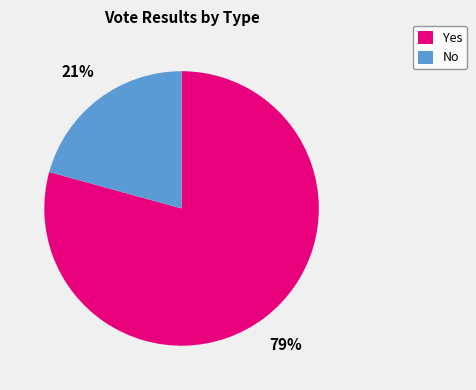

What is the largest slice in the pie chart?

Yes